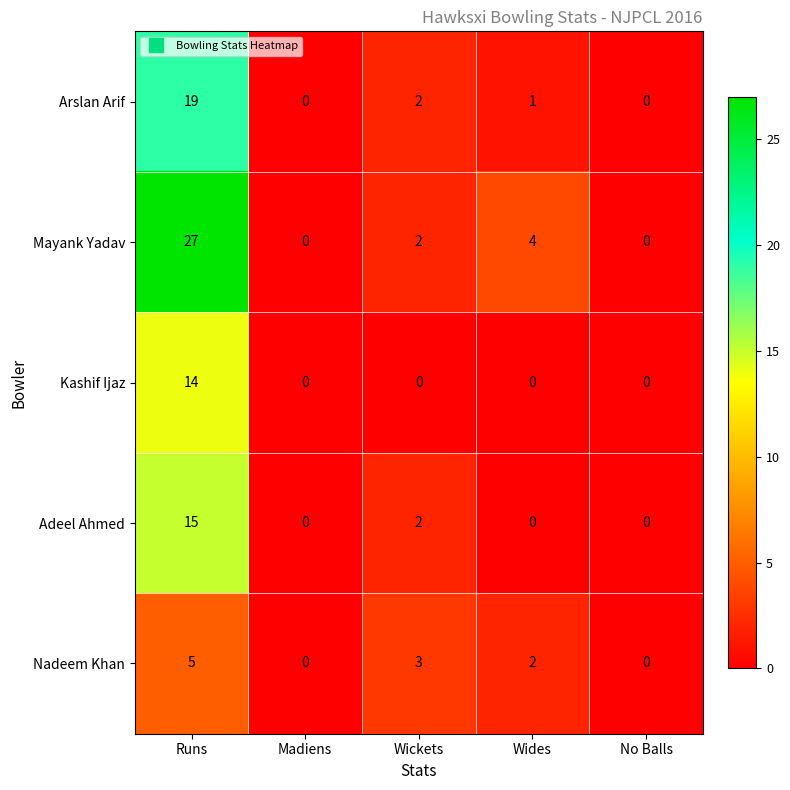

How many series are shown in this chart?

5